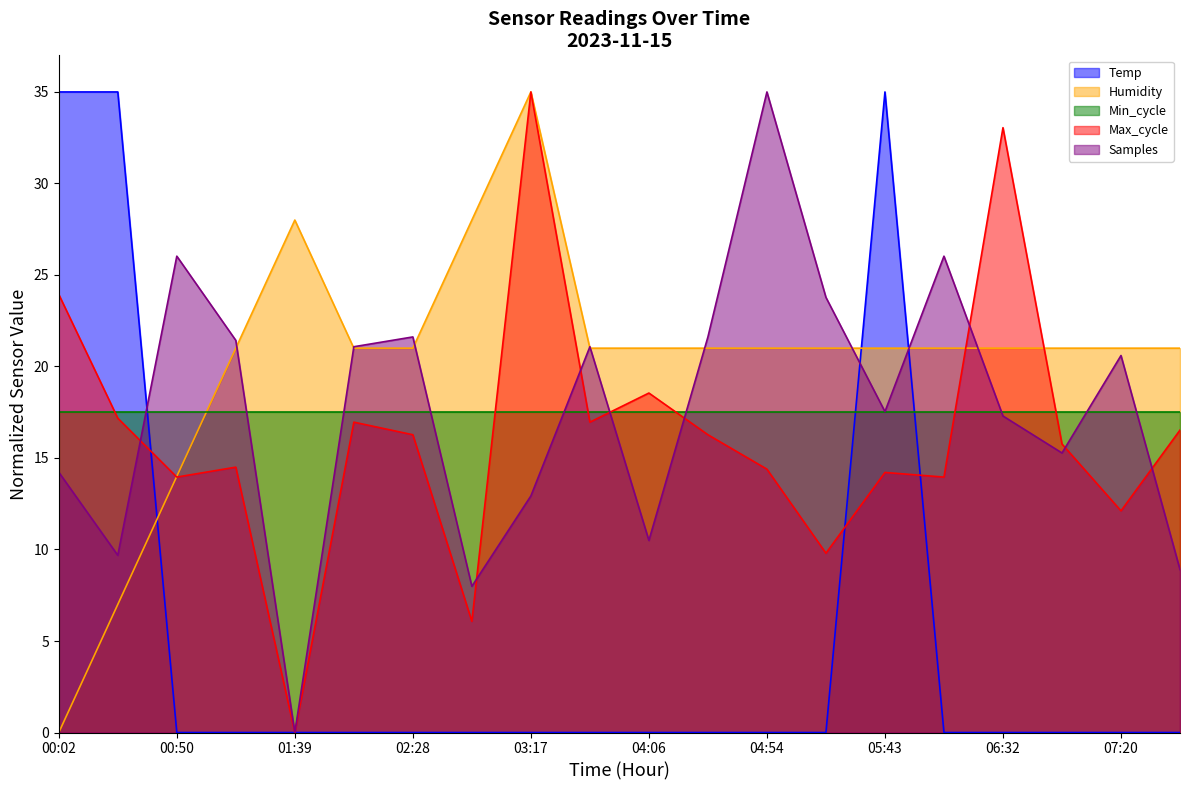

What position from the right is 04:54?

8